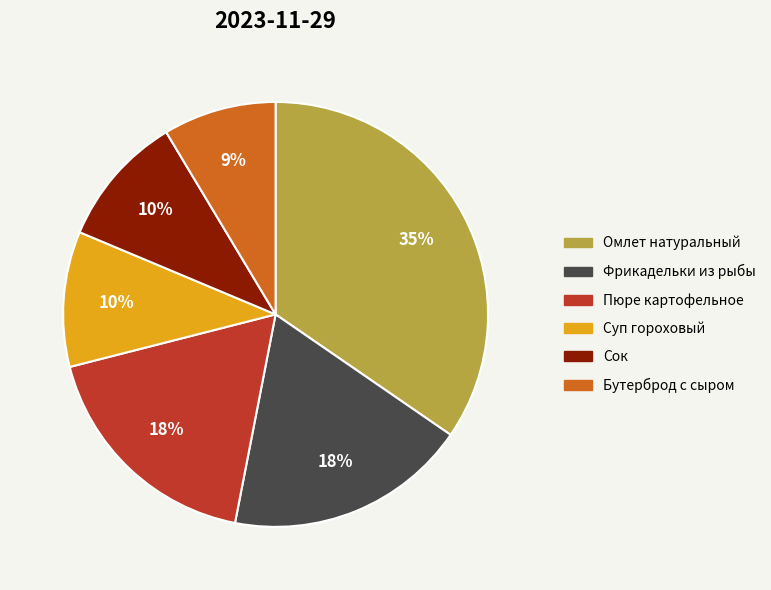

To the nearest percent, what is the average slice percentage?

17%